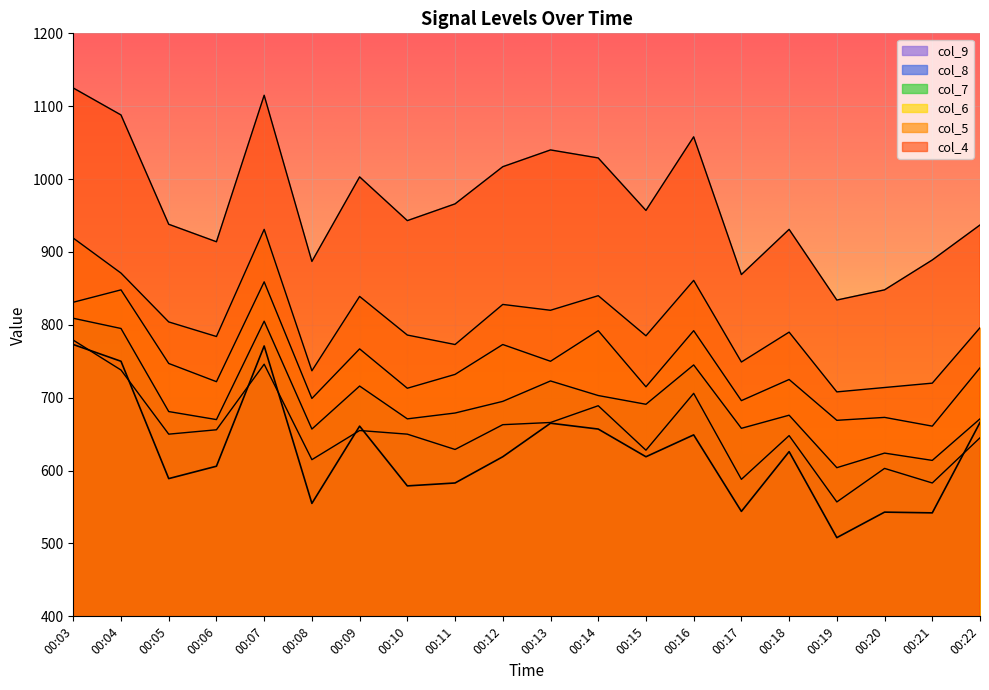

Between 00:10 and 00:12, which is larger?

00:12